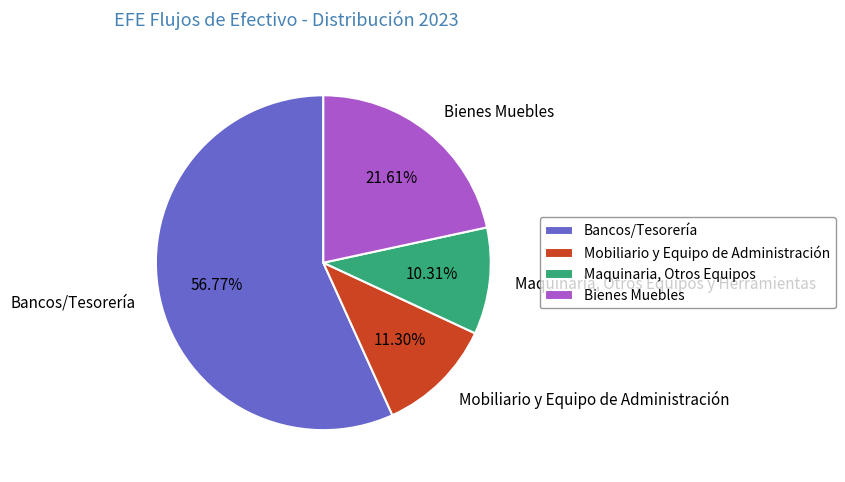

How many slices are in this pie chart?

4